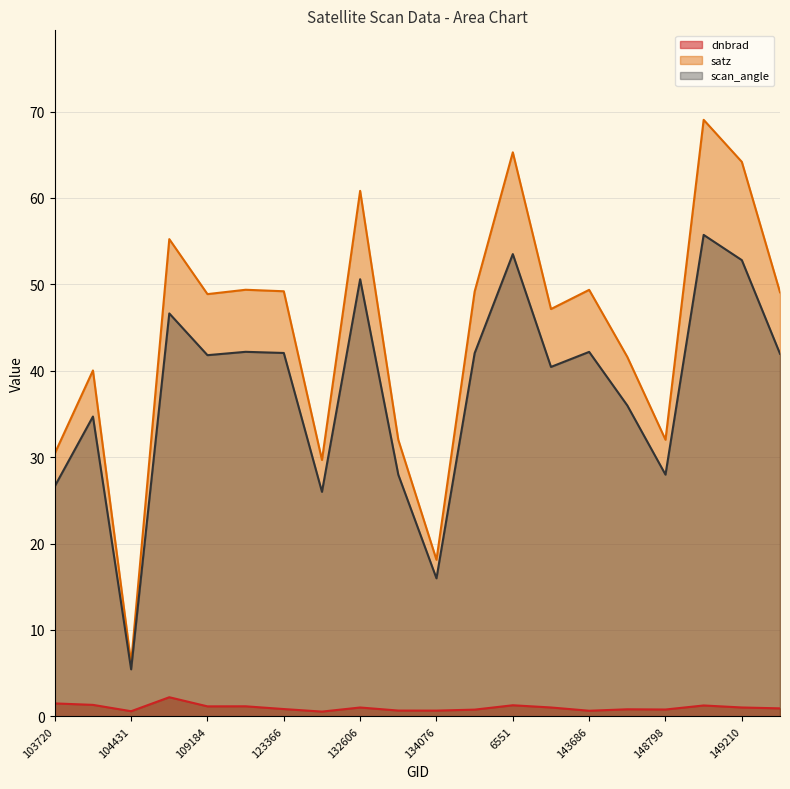

What is the smallest value displayed?

0.6